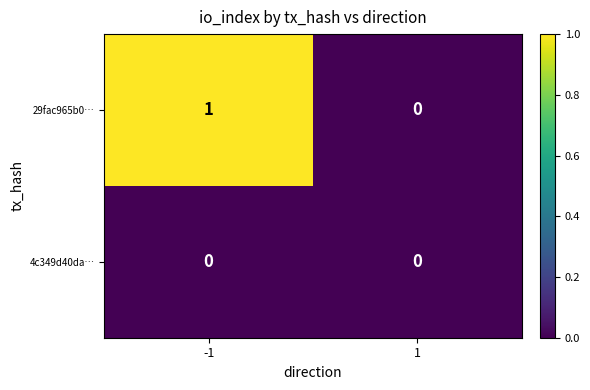

What is the greatest value displayed?

1